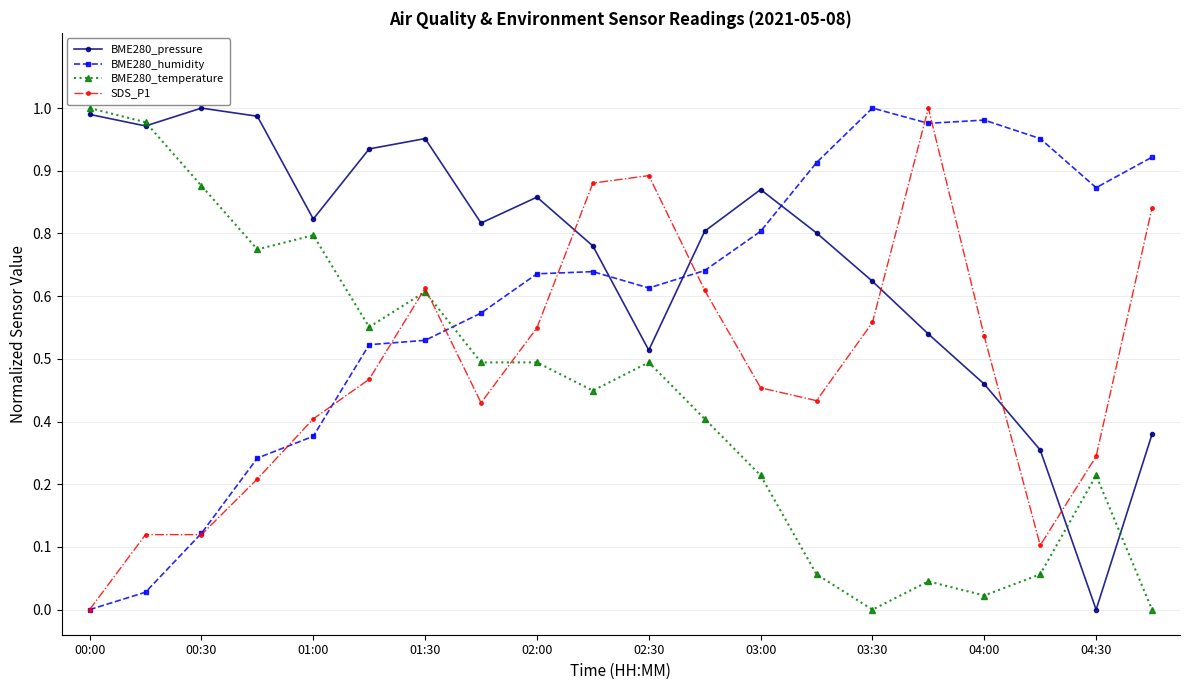

What is the sum of all BME280_temperature values?

8.5